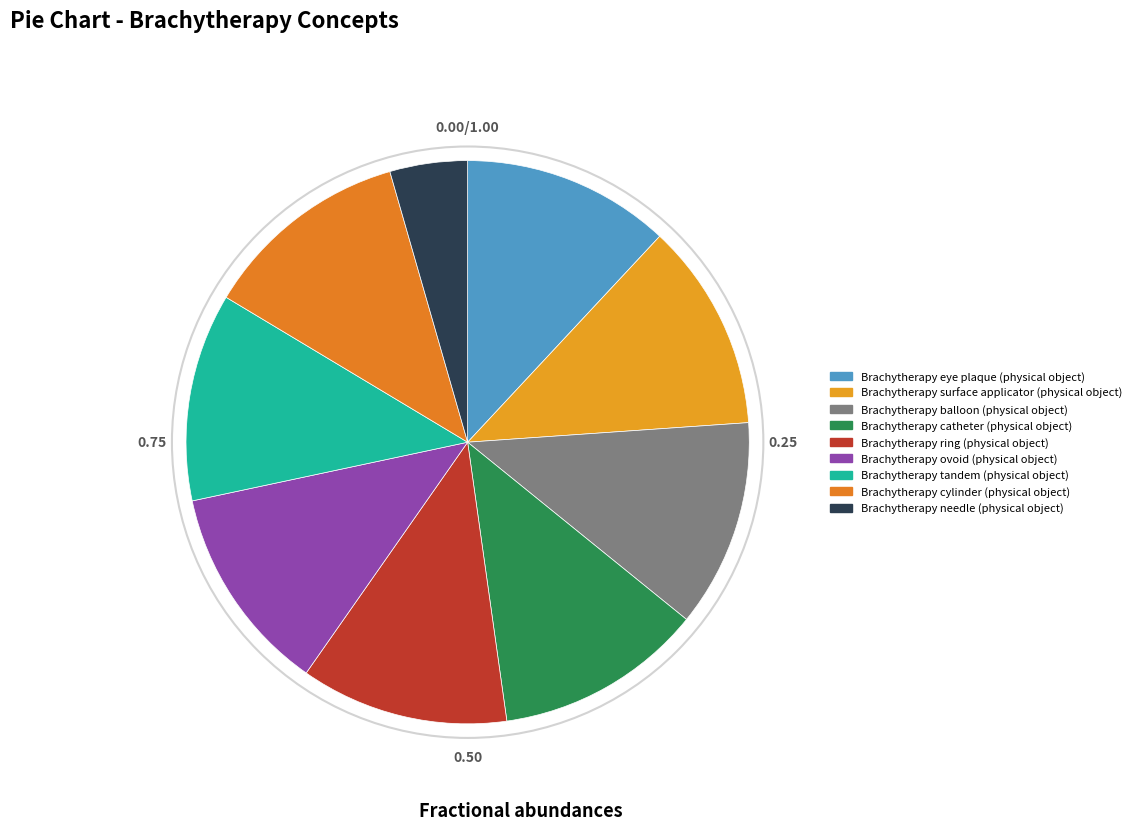

To the nearest percent, what percentage of the pie is Brachytherapy ring (physical object)?

12%